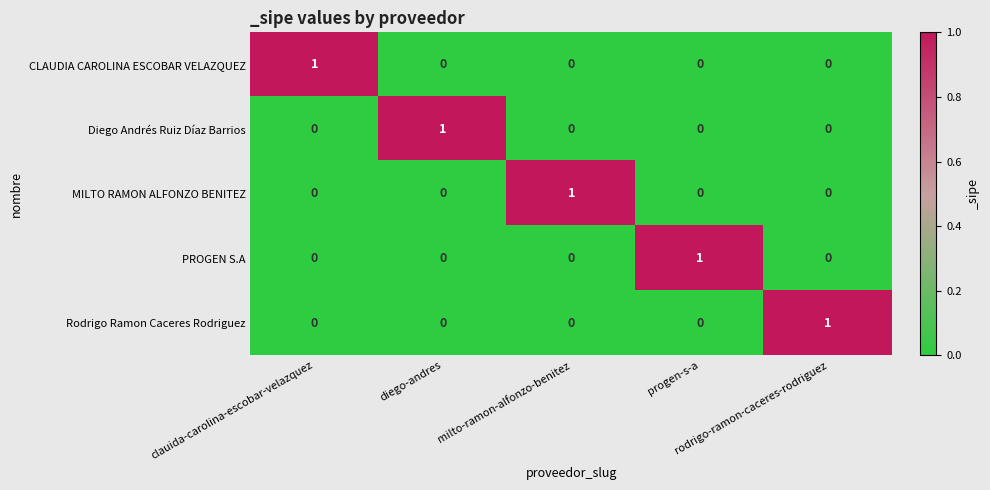

How many Rodrigo Ramon Caceres Rodriguez values are between 0 and 1?

5